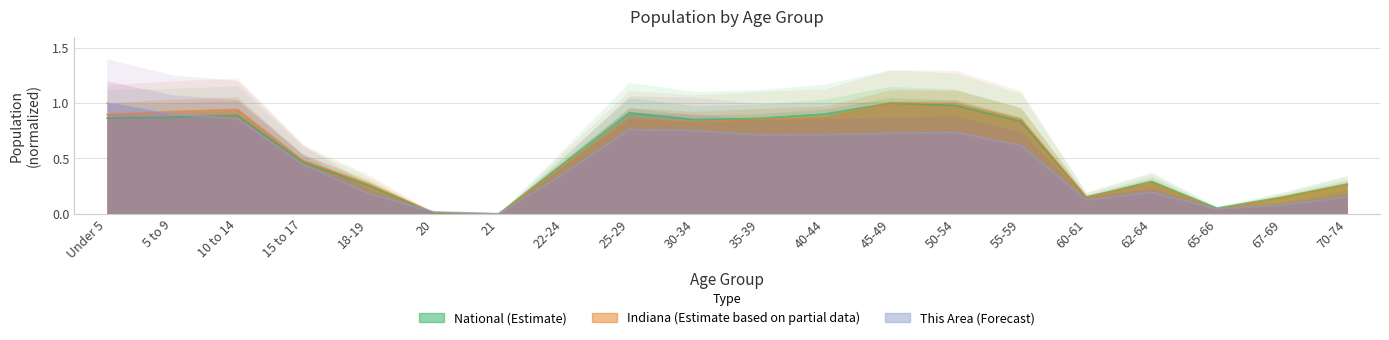

Where is the first local maximum for Indiana?

10 to 14